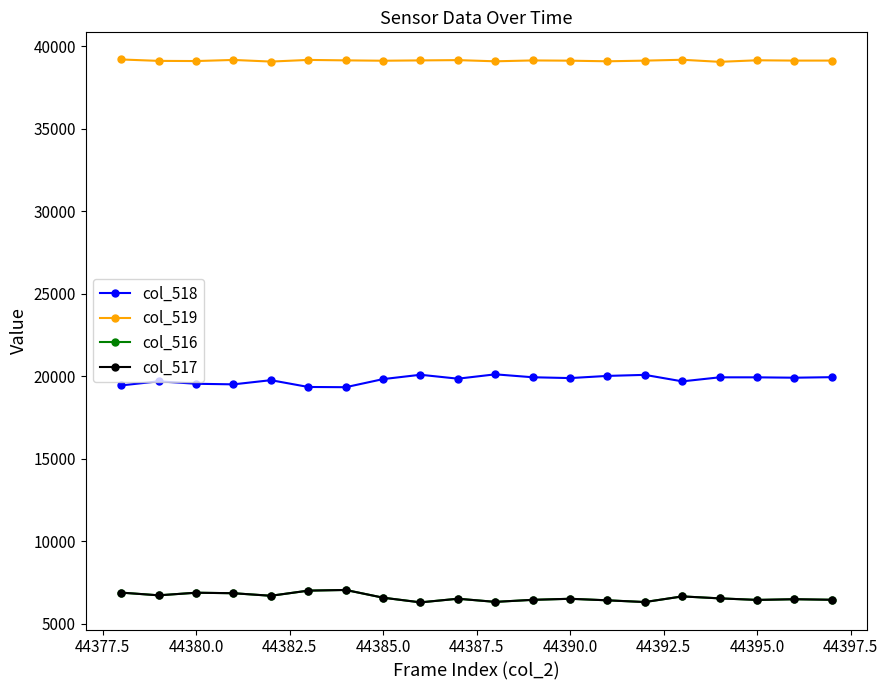

What is the value of the col_518 point at the 10th from the left?

19855